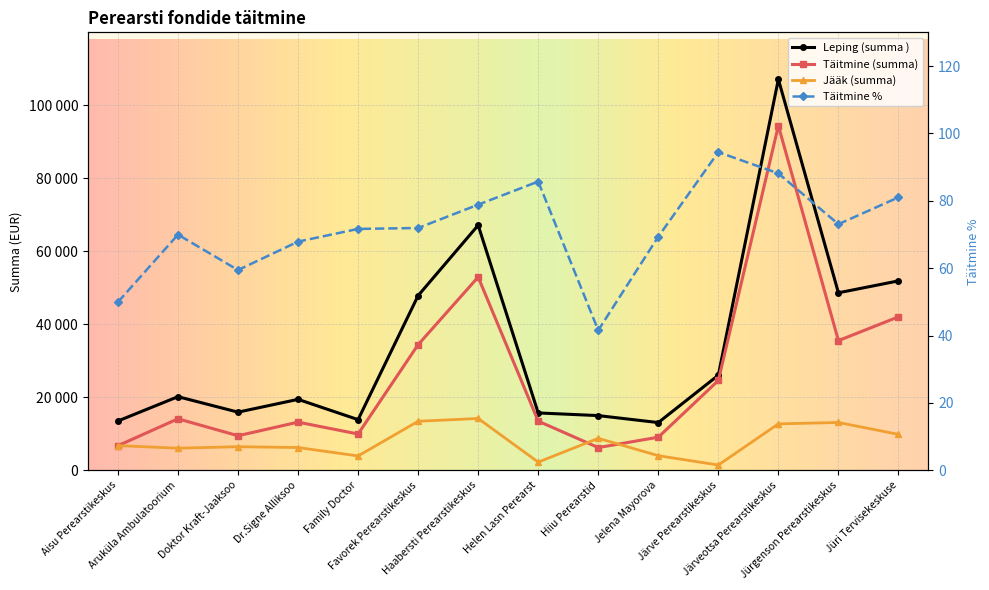

True or false: Täitmine % and Leping (summa ) intersect in this chart.

False